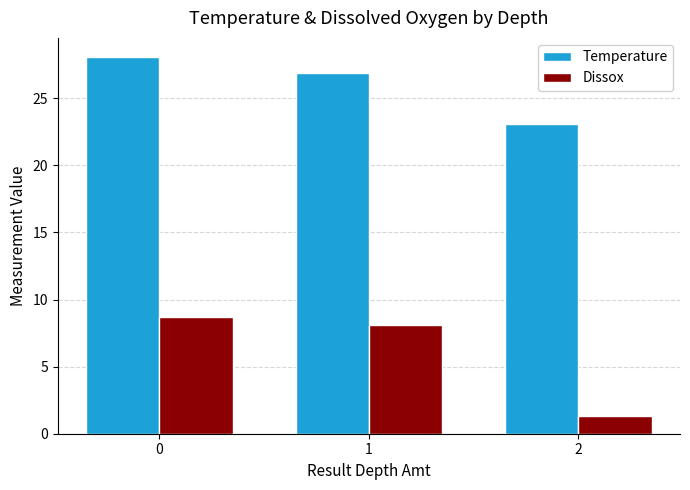

What is the minimum value shown in the chart?

1.3